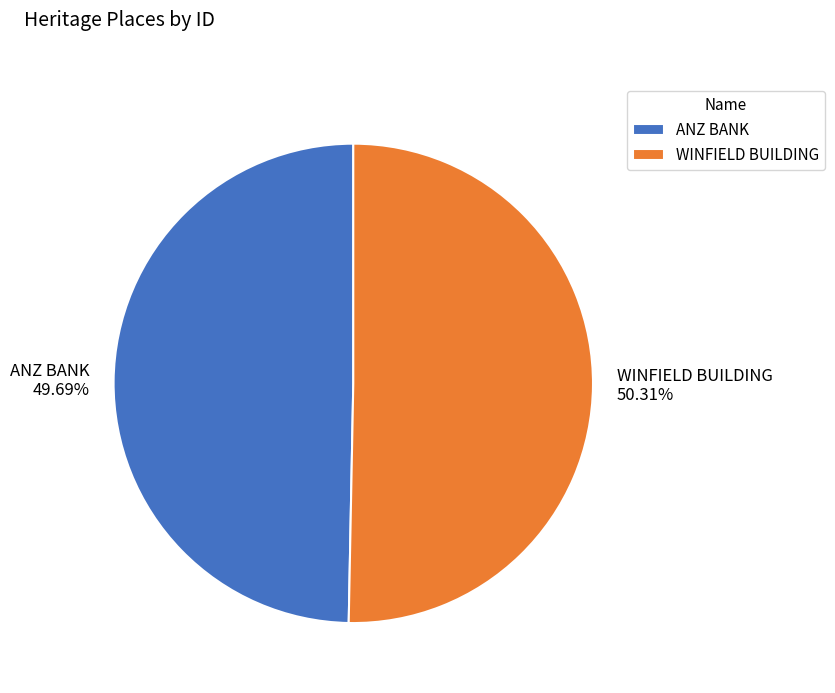

Between ANZ BANK and WINFIELD BUILDING, which is larger?

WINFIELD BUILDING